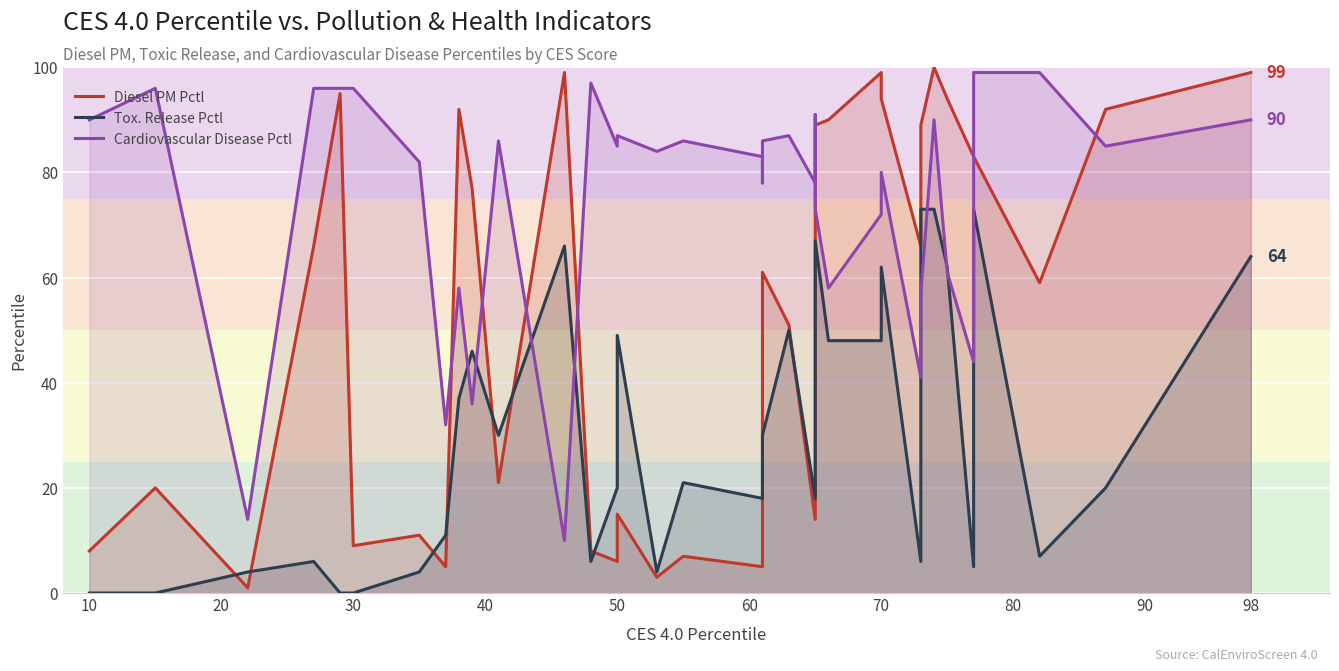

How many data points does each series have?

36